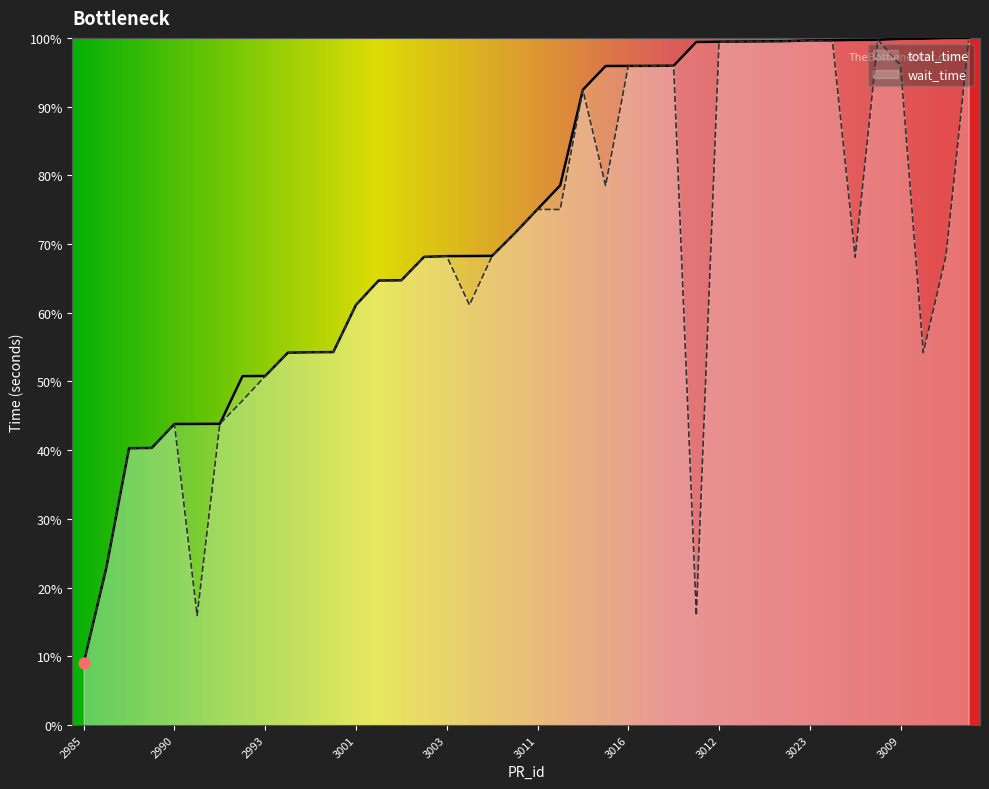

Which series has the largest total across all categories?

total_time